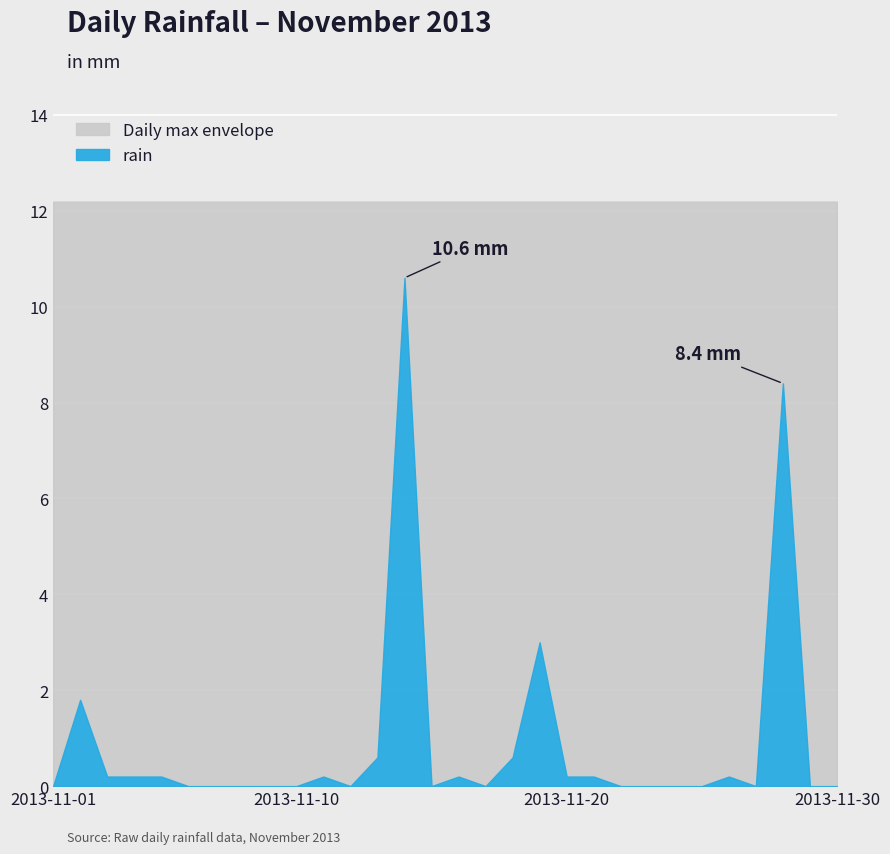

Between 2013-11-15 and 2013-11-02, which is larger?

2013-11-02